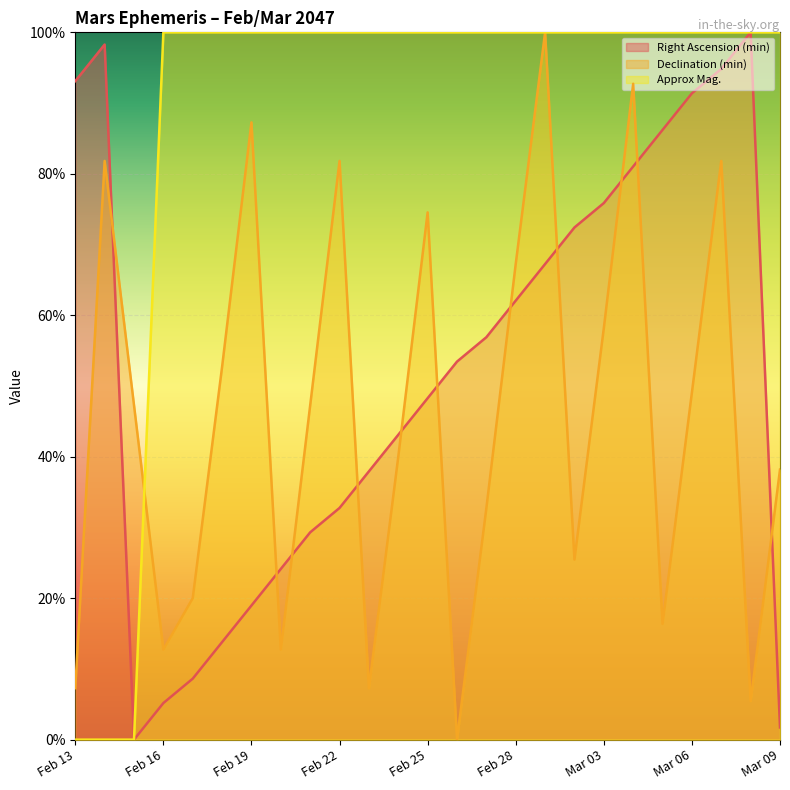

Does the chart display data point markers on the line(s)?

No